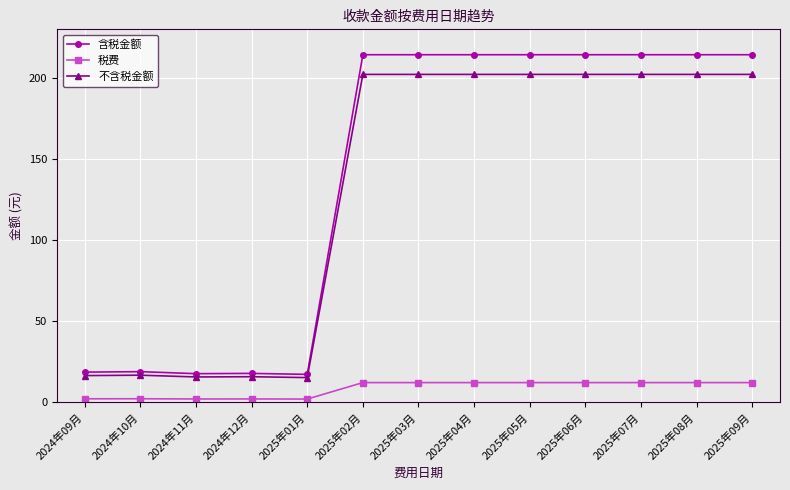

How many data points in 含税金额 are less than 214?

5